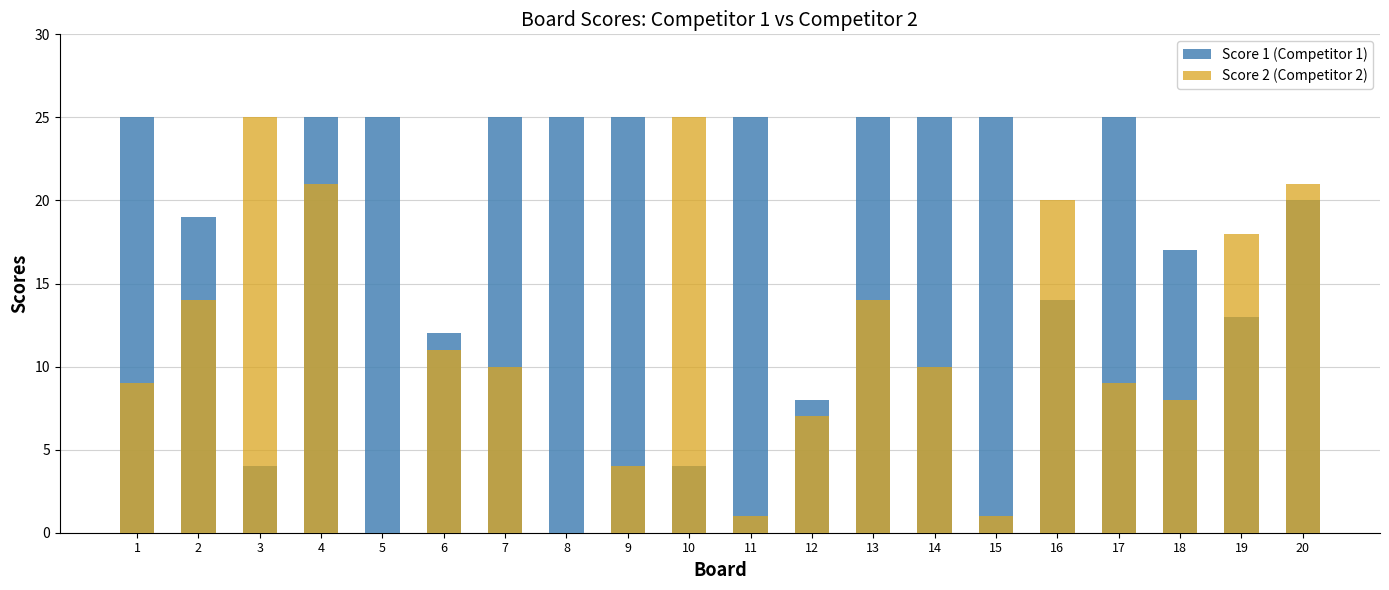

Reading left to right, extract all data points from this chart.

Score 1 (Competitor 1): 1=25	2=19	3=4	4=25	5=25	6=12	7=25	8=25	9=25	10=4	11=25	12=8	13=25	14=25	15=25	16=14	17=25	18=17	19=13	20=20
Score 2 (Competitor 2): 1=9	2=14	3=25	4=21	5=0	6=11	7=10	8=0	9=4	10=25	11=1	12=7	13=14	14=10	15=1	16=20	17=9	18=8	19=18	20=21